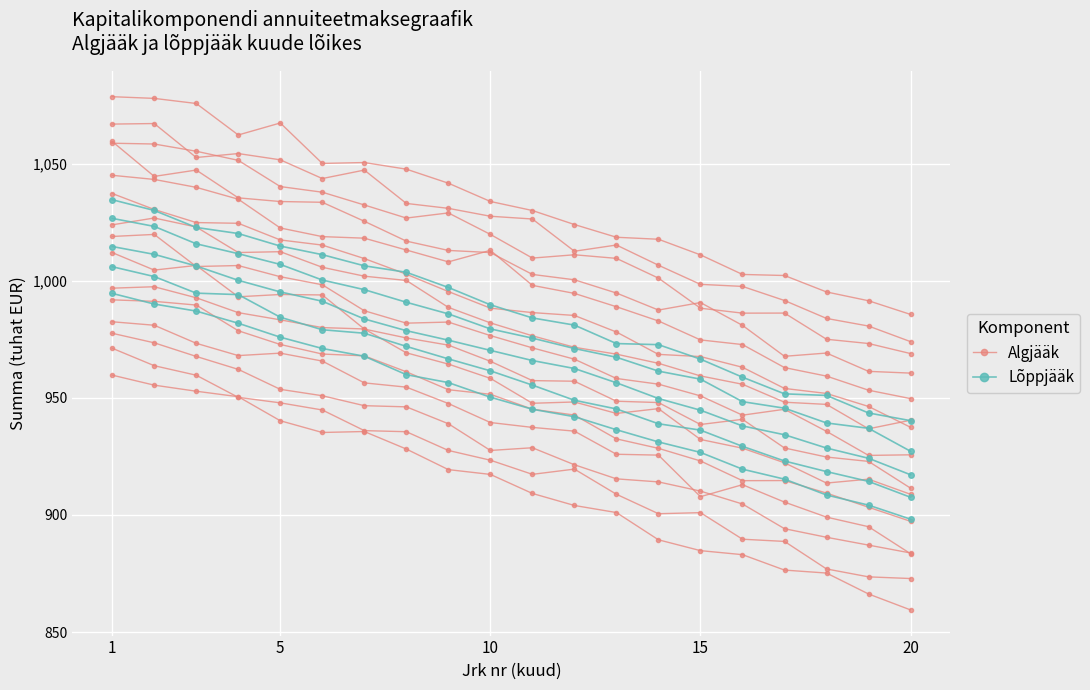

Where does the Lõppjääk series first go above 950?

1